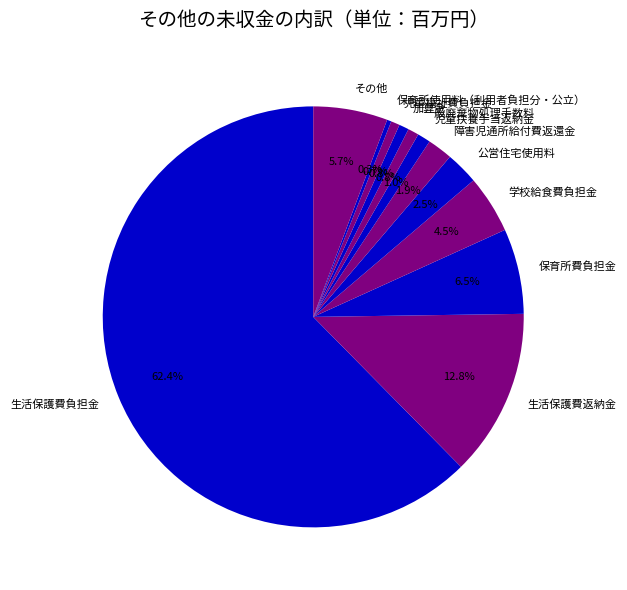

Which has a higher value, 公営住宅使用料 or 生活保護費負担金?

生活保護費負担金